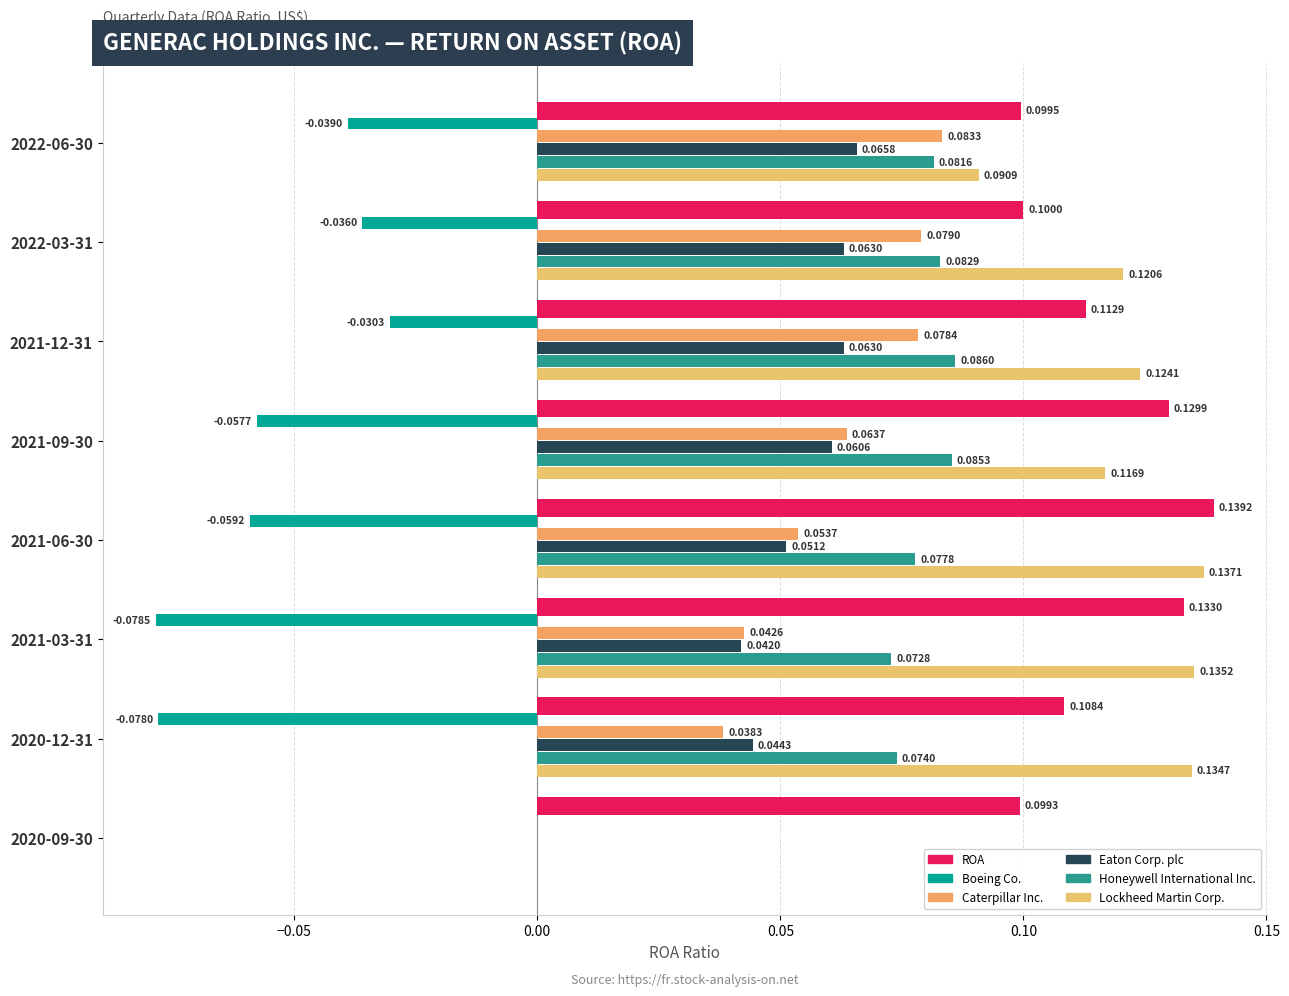

What is the difference between the maximum and minimum values in the Honeywell International Inc. series?

0.1